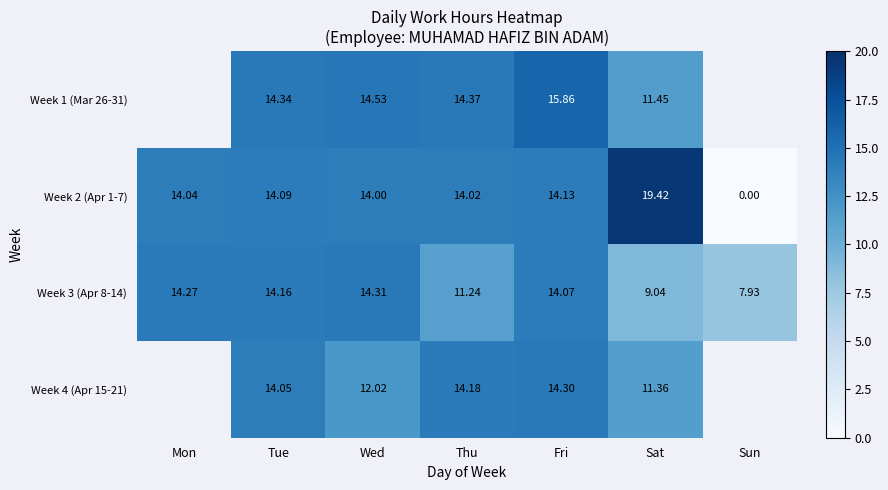

List the labels in order of Week 3 (Apr 8-14) value, largest first.

Wed, Mon, Tue, Fri, Thu, Sat, Sun